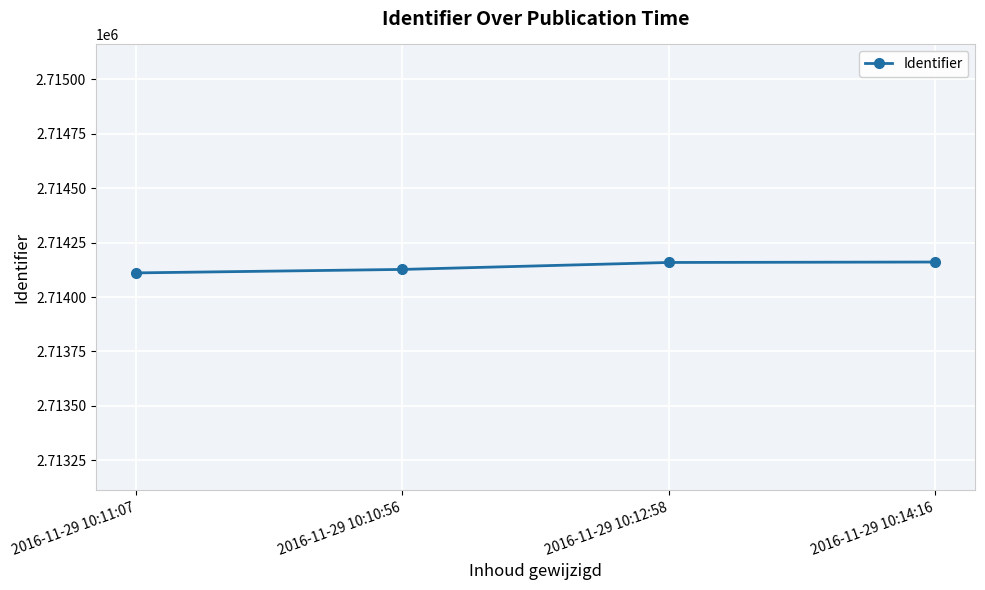

Where is the data nearest to the value 2714136?

2016-11-29 10:10:56